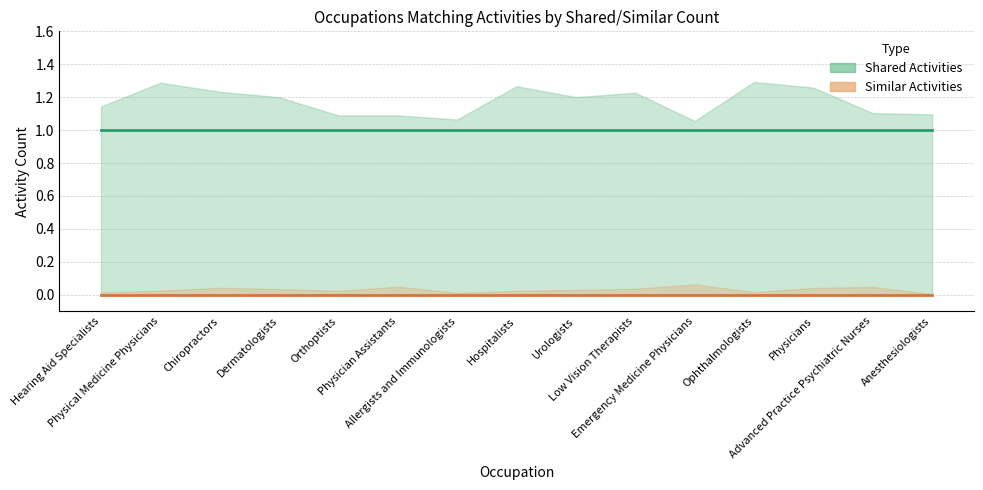

At Orthoptists, list the series in order from smallest to largest.

Similar Activities (line), Shared Activities (line)